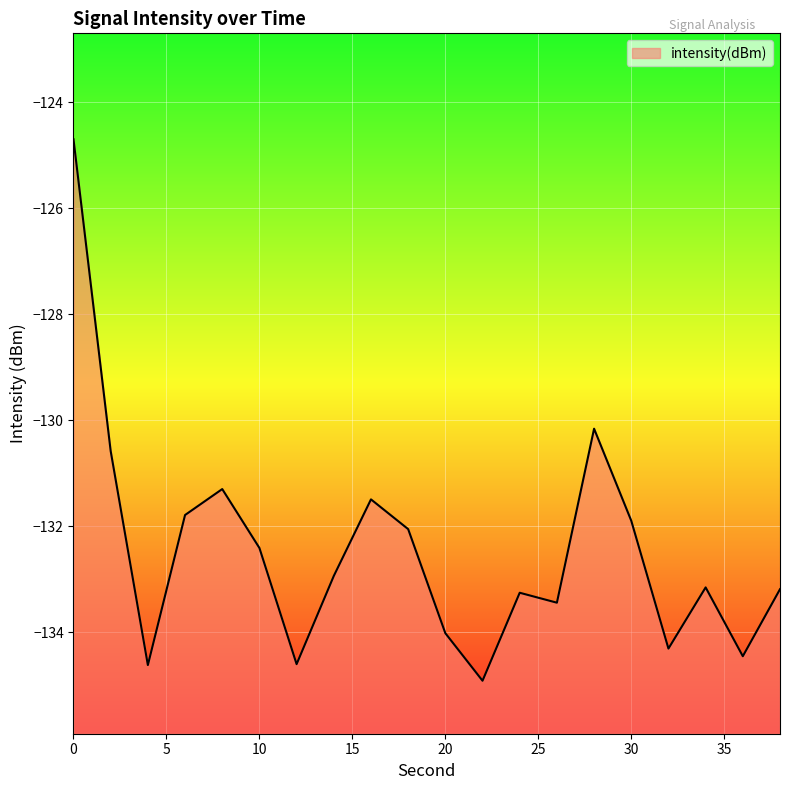

True or false: the data shows -134.0 at 20.

True